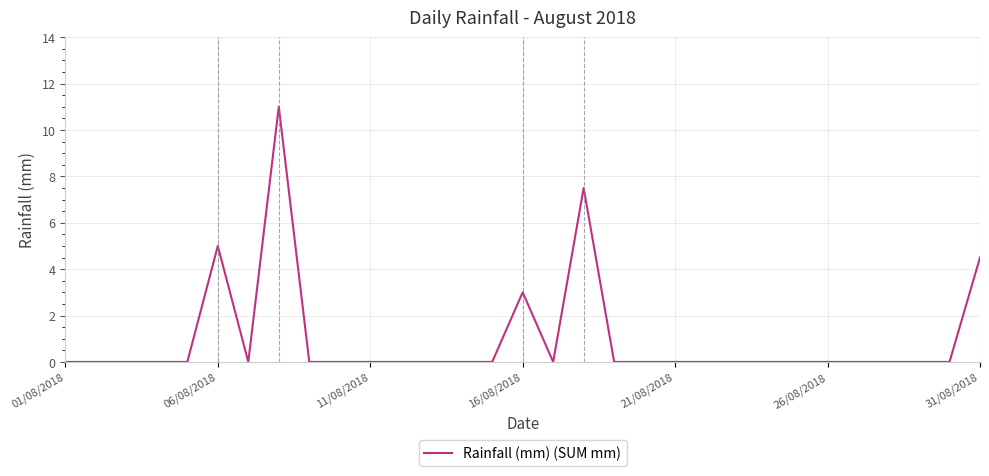

Does the chart display data point markers on the line(s)?

No